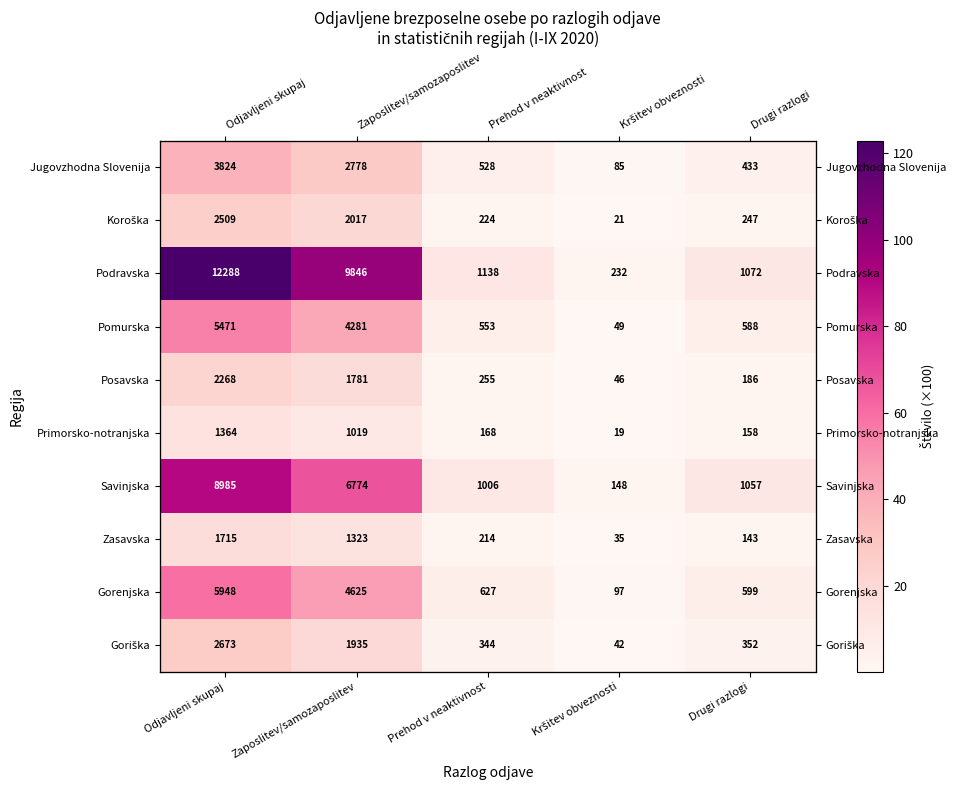

Where does the Gorenjska series first go above 6?

Odjavljeni skupaj